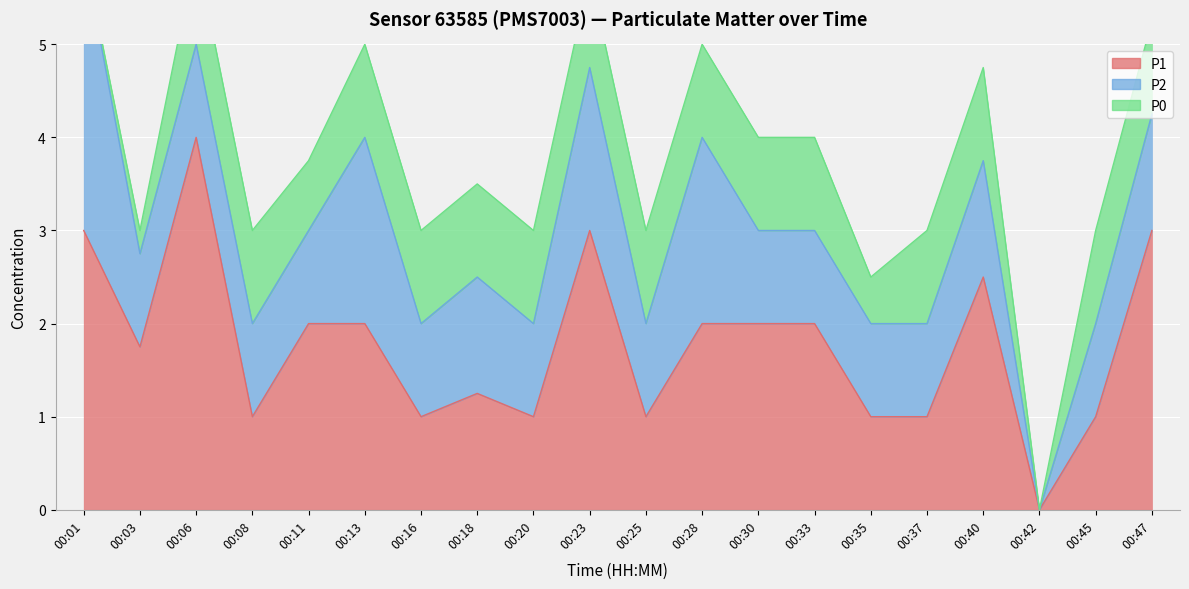

Reading left to right, extract all data points from this chart.

P1: 00:01=3.0	00:03=1.8	00:06=4.0	00:08=1.0	00:11=2.0	00:13=2.0	00:16=1.0	00:18=1.2	00:20=1.0	00:23=3.0	00:25=1.0	00:28=2.0	00:30=2.0	00:33=2.0	00:35=1.0	00:37=1.0	00:40=2.5	00:42=0.0	00:45=1.0	00:47=3.0
P2: 00:01=3.0	00:03=1.0	00:06=1.0	00:08=1.0	00:11=1.0	00:13=2.0	00:16=1.0	00:18=1.2	00:20=1.0	00:23=1.8	00:25=1.0	00:28=2.0	00:30=1.0	00:33=1.0	00:35=1.0	00:37=1.0	00:40=1.2	00:42=0.0	00:45=1.0	00:47=1.2
P0: 00:01=0.0	00:03=0.2	00:06=1.0	00:08=1.0	00:11=0.8	00:13=1.0	00:16=1.0	00:18=1.0	00:20=1.0	00:23=1.0	00:25=1.0	00:28=1.0	00:30=1.0	00:33=1.0	00:35=0.5	00:37=1.0	00:40=1.0	00:42=0.0	00:45=1.0	00:47=1.0